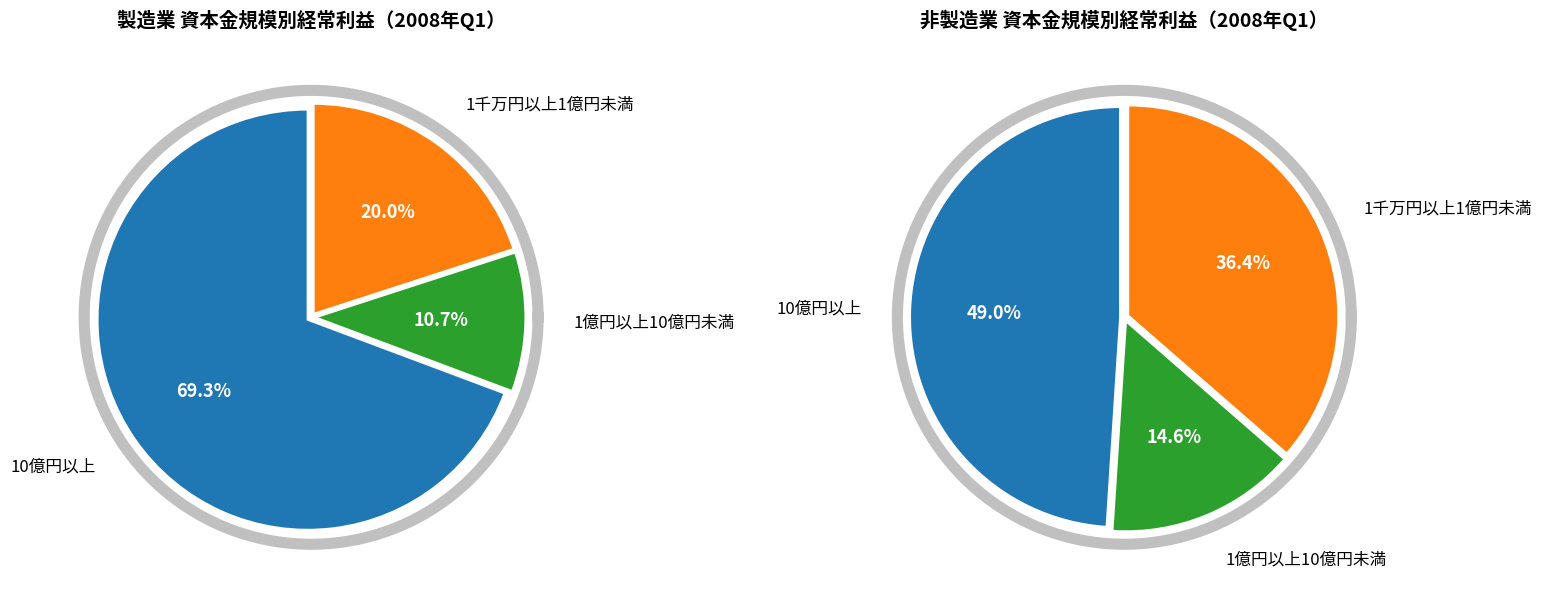

What percentage do 1千万円以上1億円未満 and 1億円以上10億円未満 together represent?

30.7%